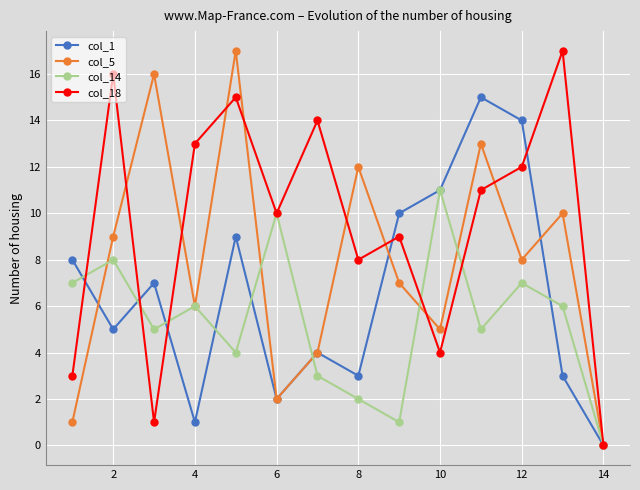

Does the chart display data point markers on the line(s)?

Yes